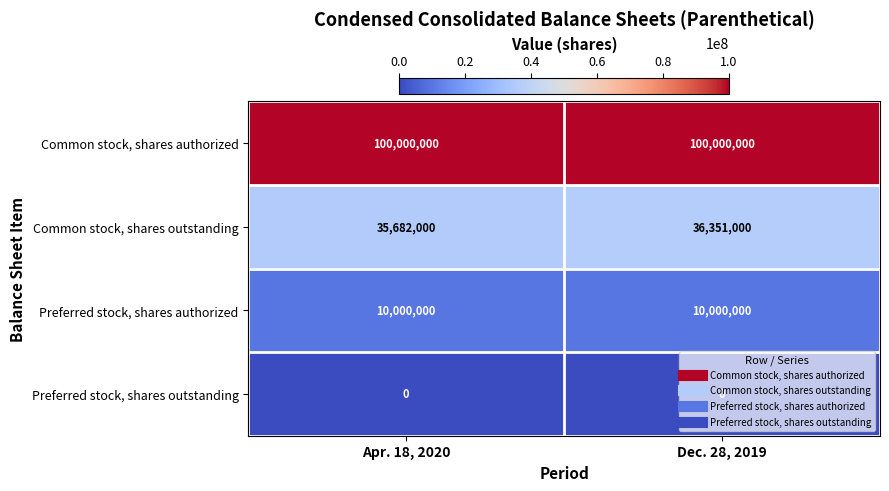

What is the total value across all series at Apr. 18, 2020?

145682000